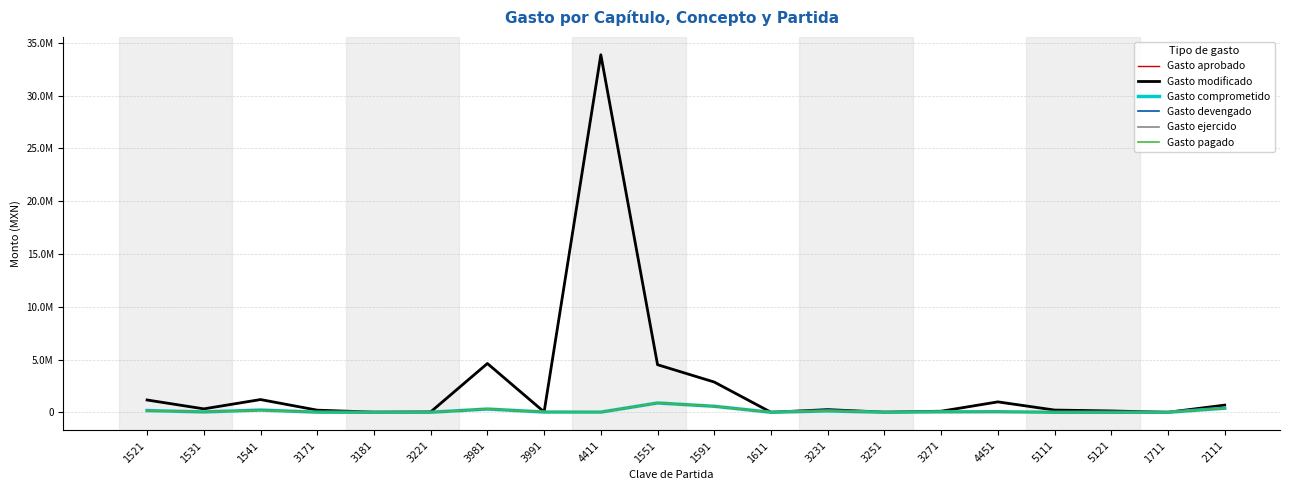

Between 4451 and 3221, which is larger?

4451